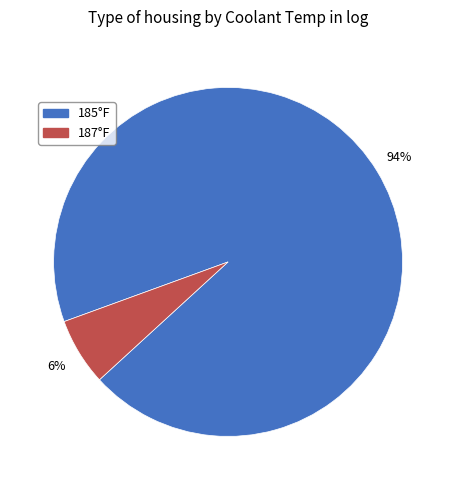

What is the smallest slice in the pie chart?

187°F